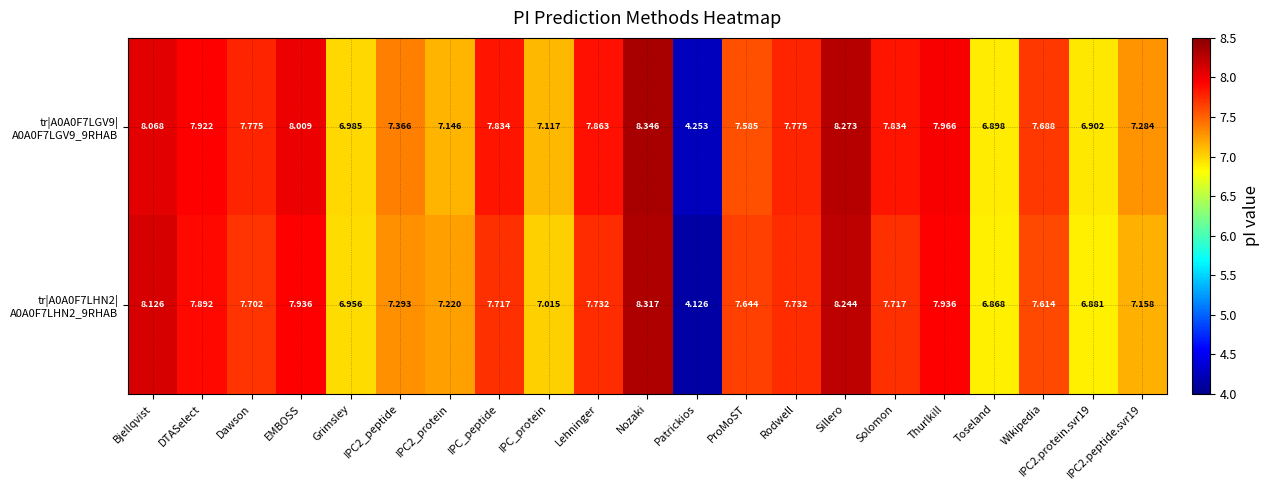

At which category is the sum across all series the highest?

Nozaki